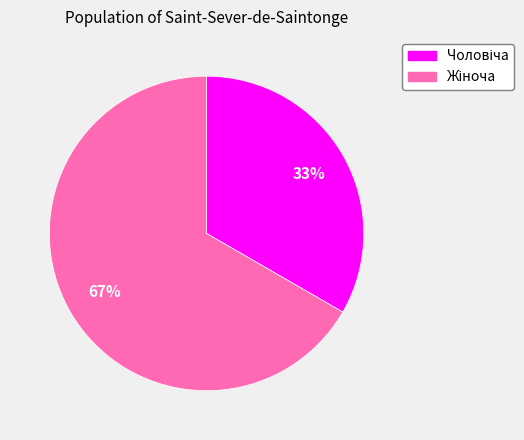

Is there a majority slice in this chart?

Yes